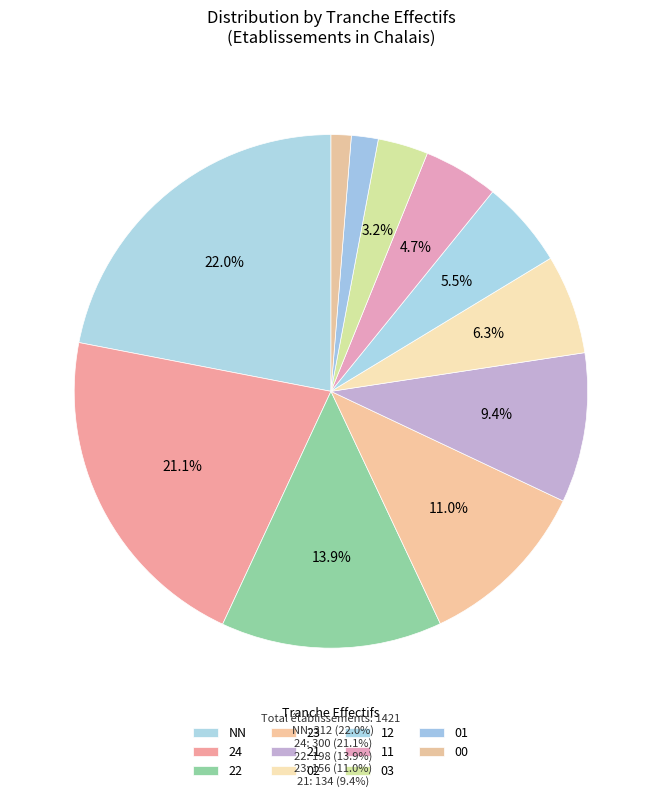

Does any single category account for the majority?

No